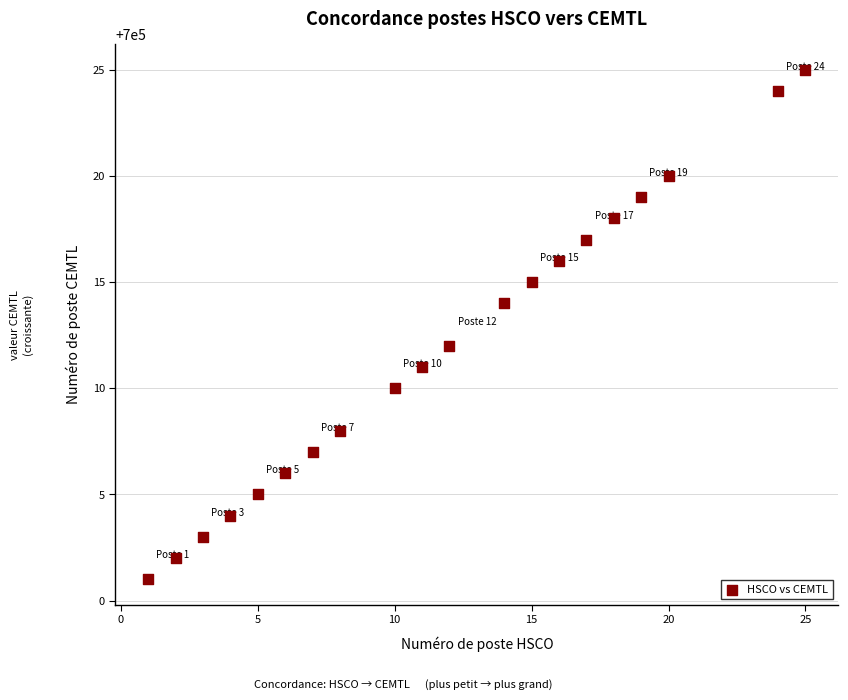

What is the range of Y values (max minus min)?

24